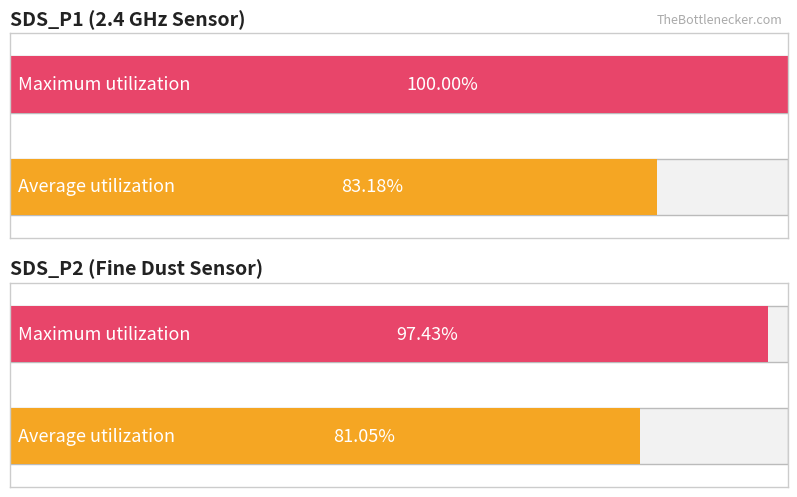

How many distinct data groups are displayed?

2